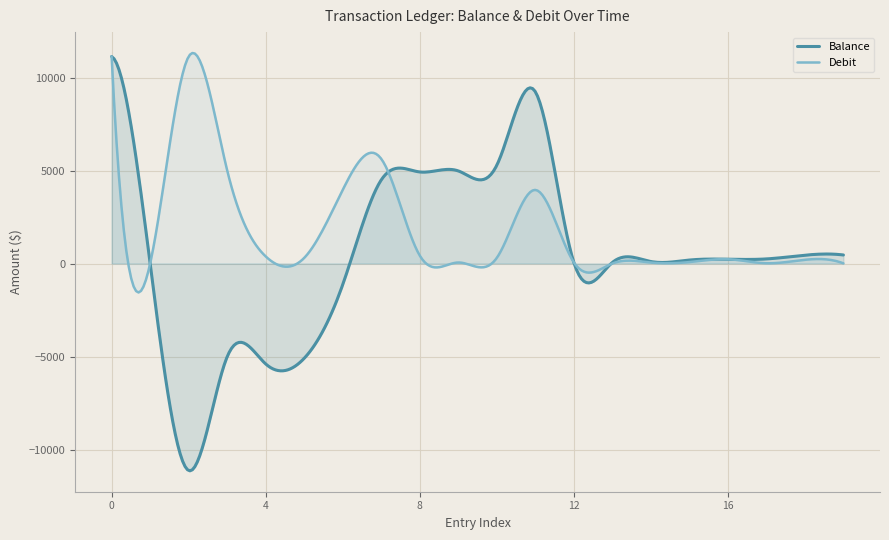

Which series has the widest spread of values?

Balance